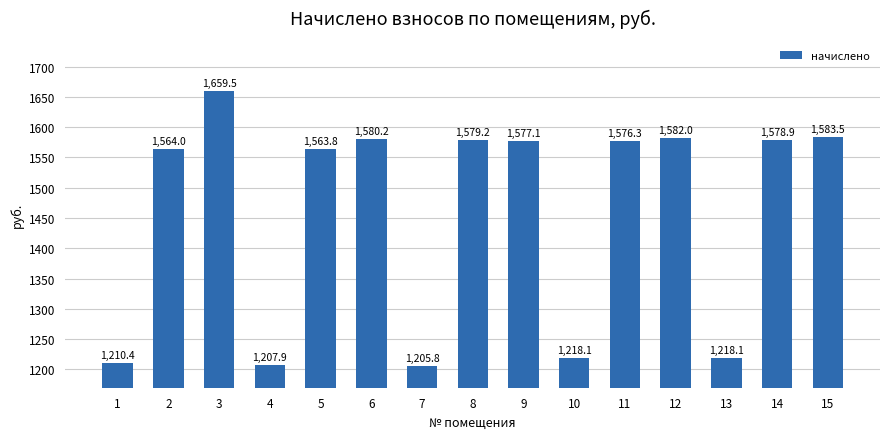

Does the chart contain any negative values?

No